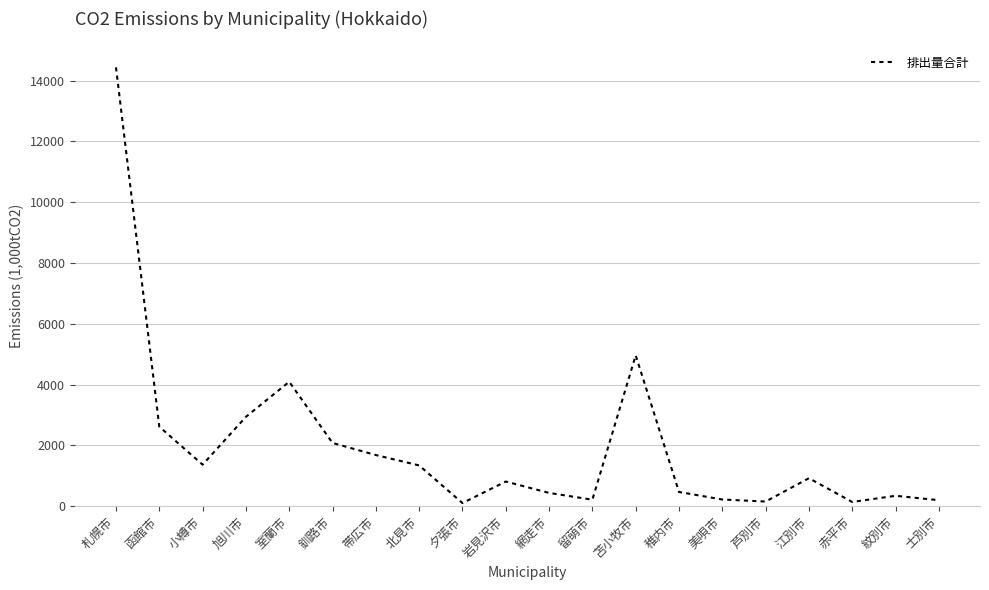

What is the change in value from 室蘭市 to 岩見沢市?

-3282.7